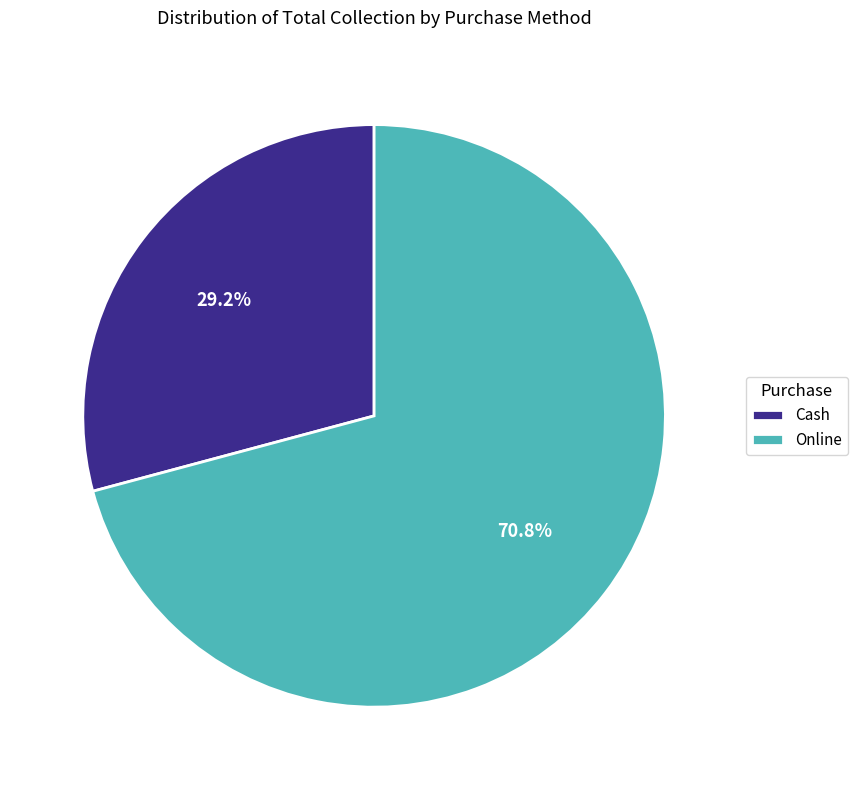

The Online slice represents 61% of the pie. True or false?

False